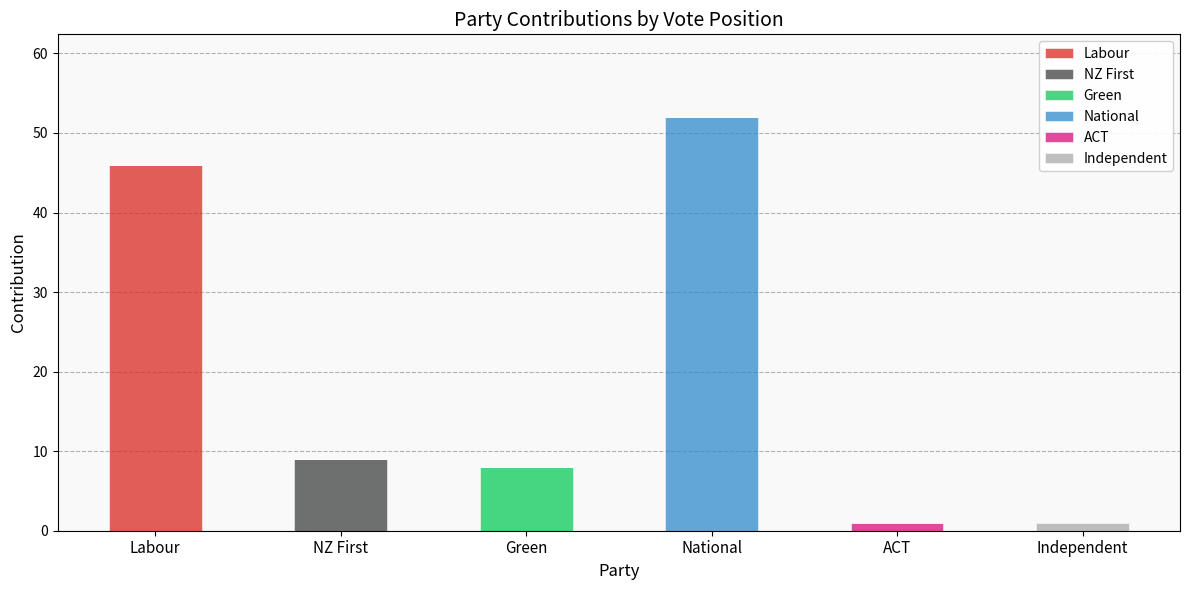

At which category is the sum across all series the highest?

National